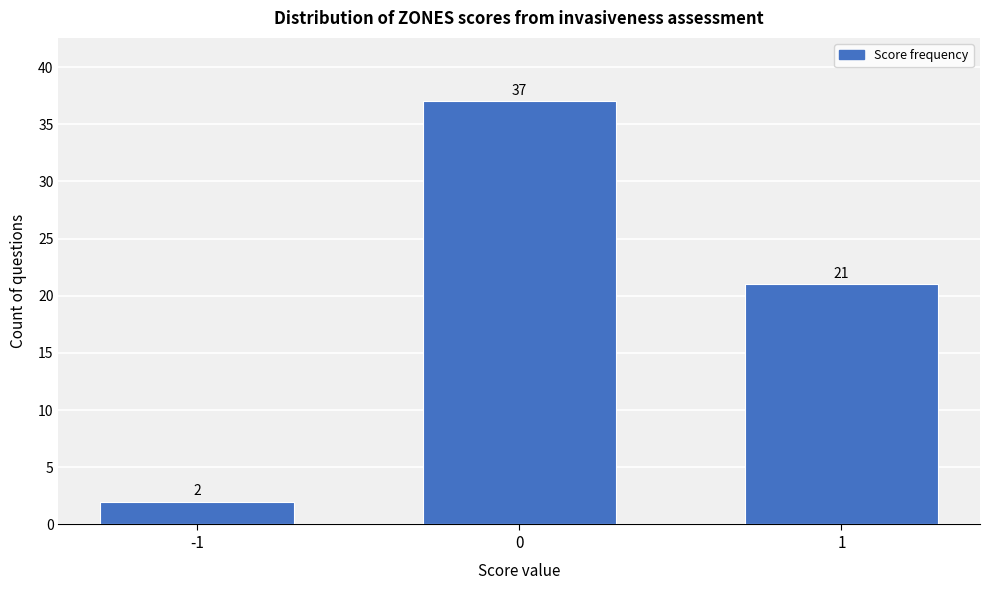

Reading left to right, transcribe all the data shown in this chart.

-1=2	0=37	1=21